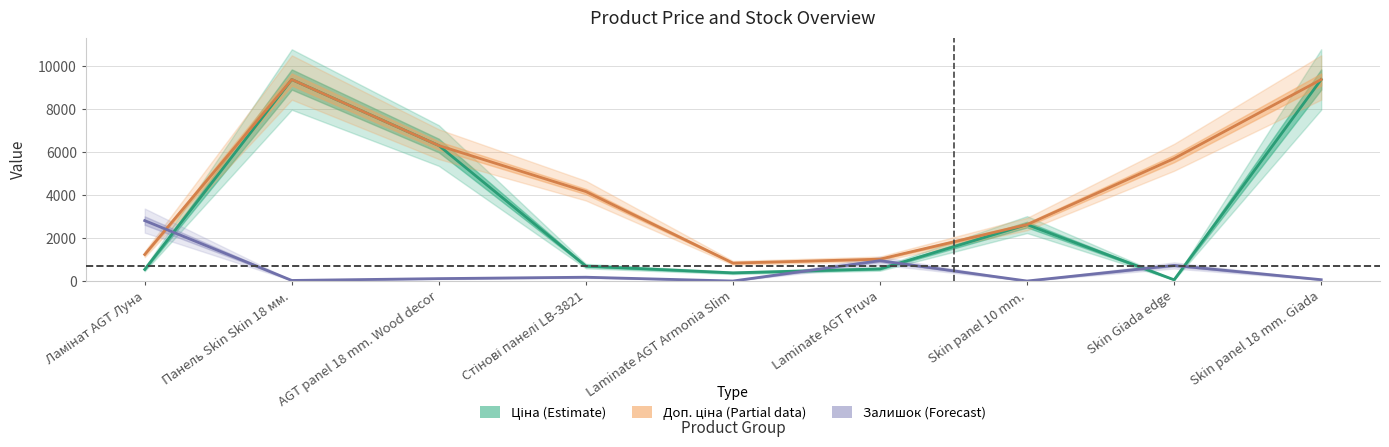

True or false: Ціна (Estimate) and Доп. ціна (Partial data) cross at least once.

False